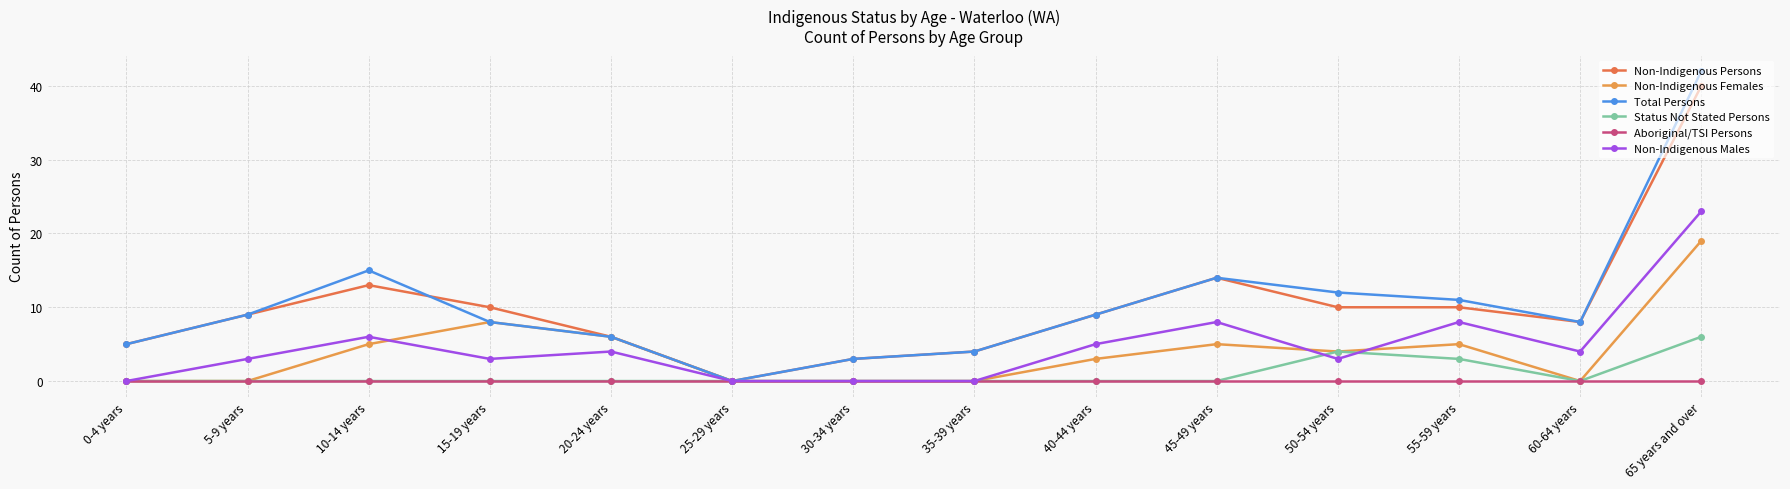

At which category is the sum across all series the highest?

65 years and over